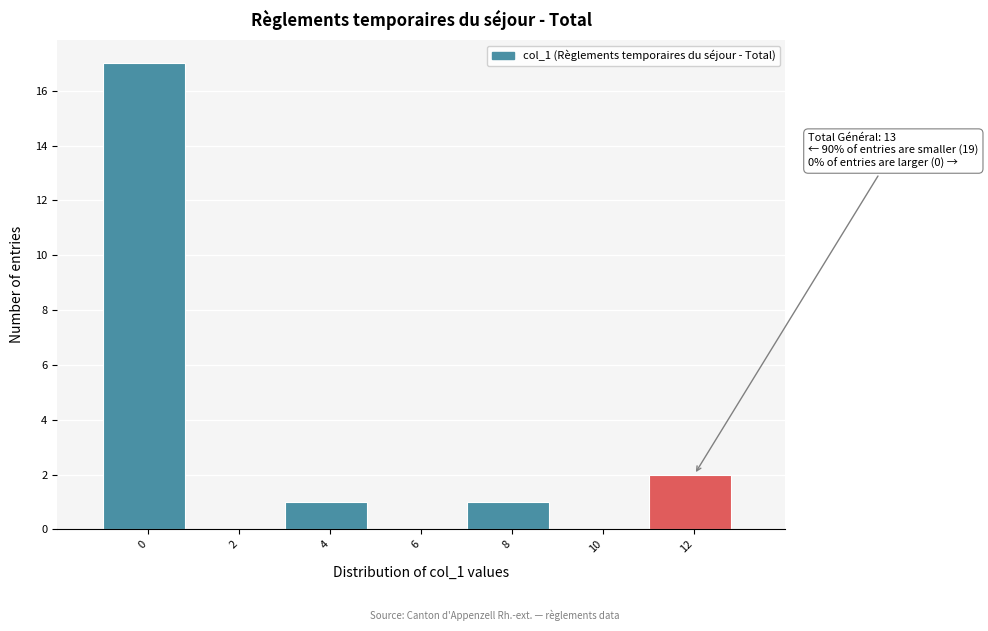

Reading left to right, list all the values displayed in this chart.

0=17	2=0	4=1	6=0	8=1	10=0	12=2